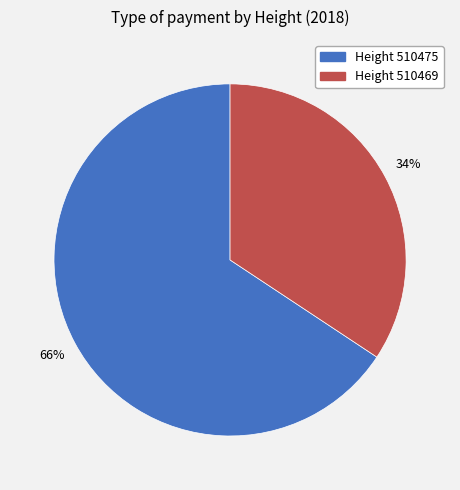

Count the number of slices in the pie.

2